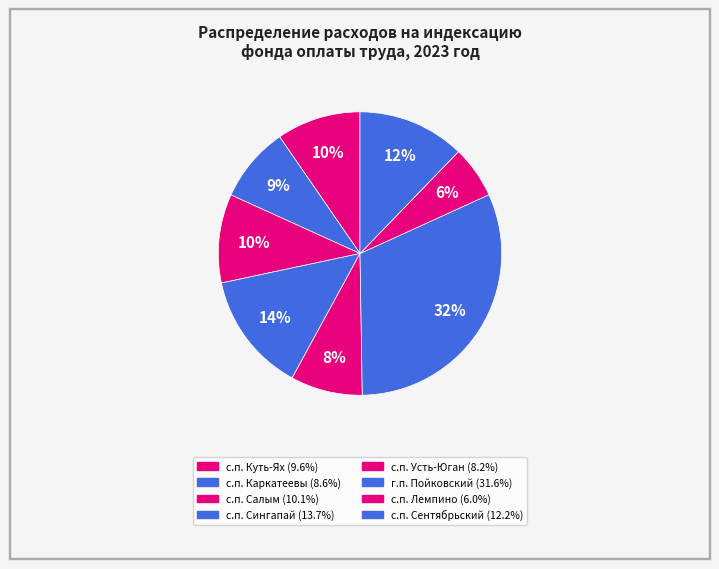

Count the number of slices in the pie.

8